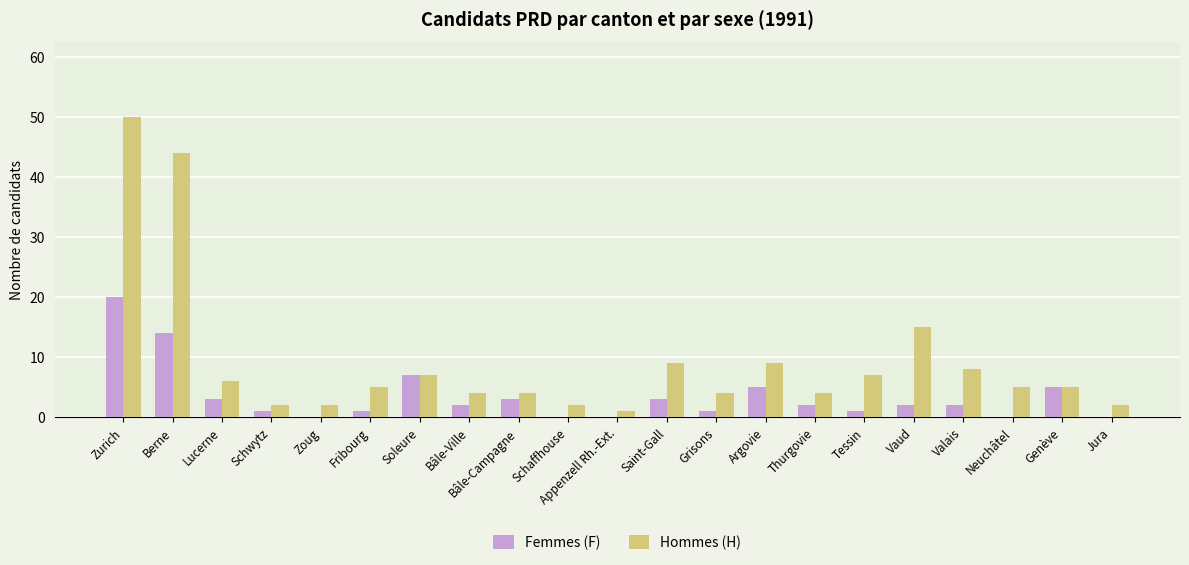

Which series changed the most between Fribourg and Bâle-Campagne?

Femmes (F)